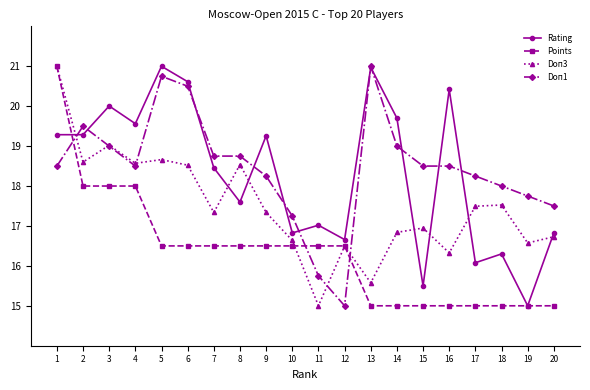

The value of Rating at 1 is 19.3. True or false?

True